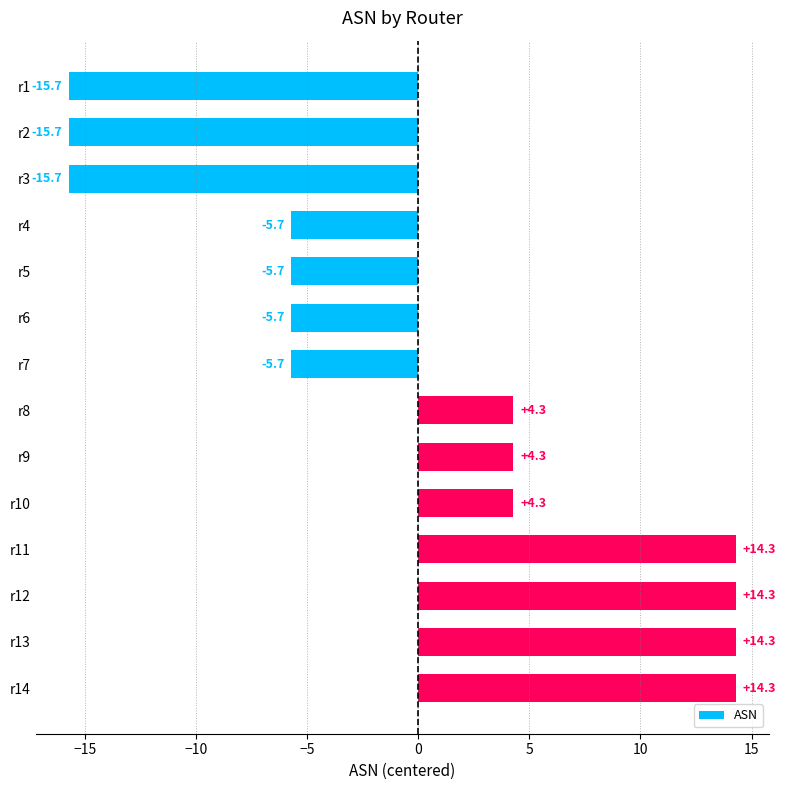

What is the maximum value shown in the chart?

14.3